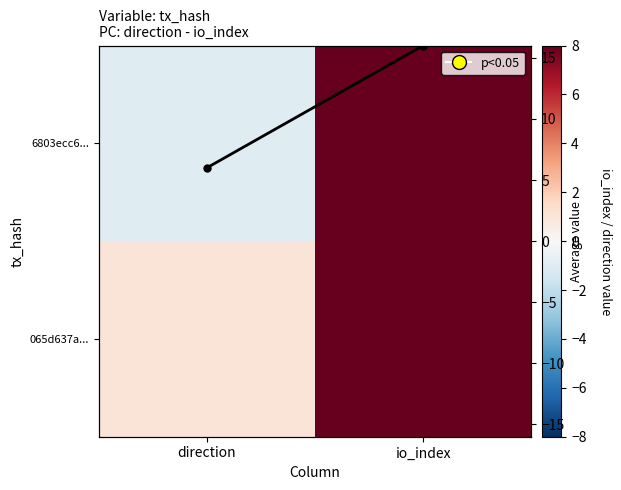

Rank the series at direction from highest to lowest value.

row mean, 065d637a..., 6803ecc6...